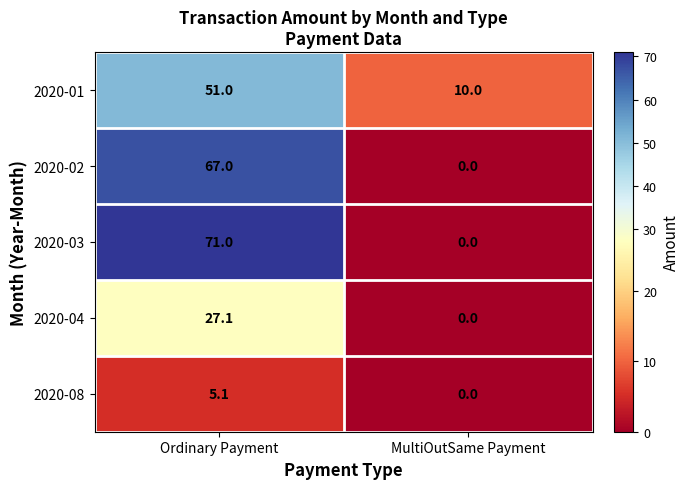

Between Ordinary Payment and MultiOutSame Payment, which series saw the biggest shift?

2020-03